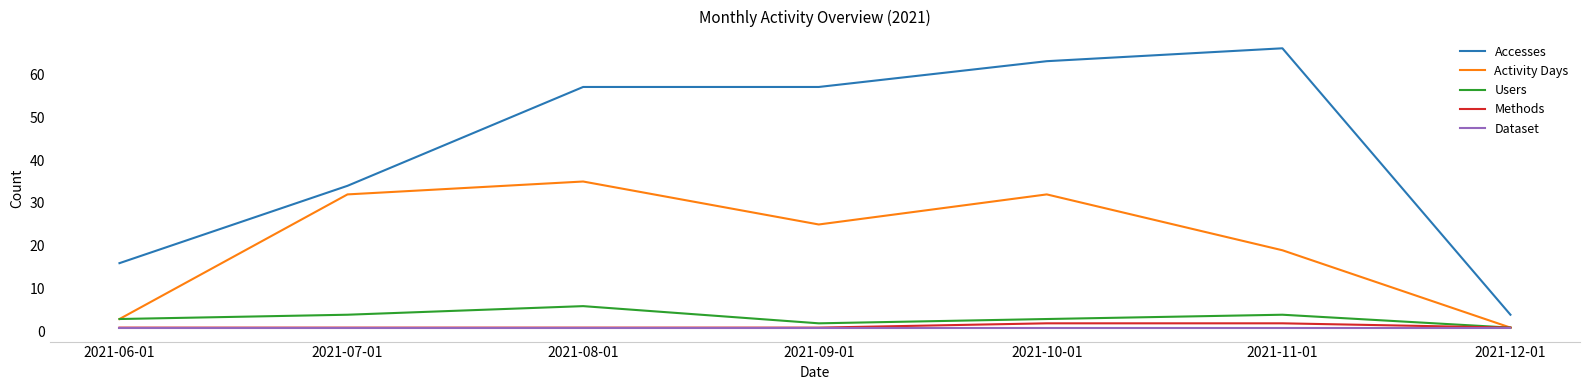

True or false: Accesses has more than 0 points higher than both neighbors.

True